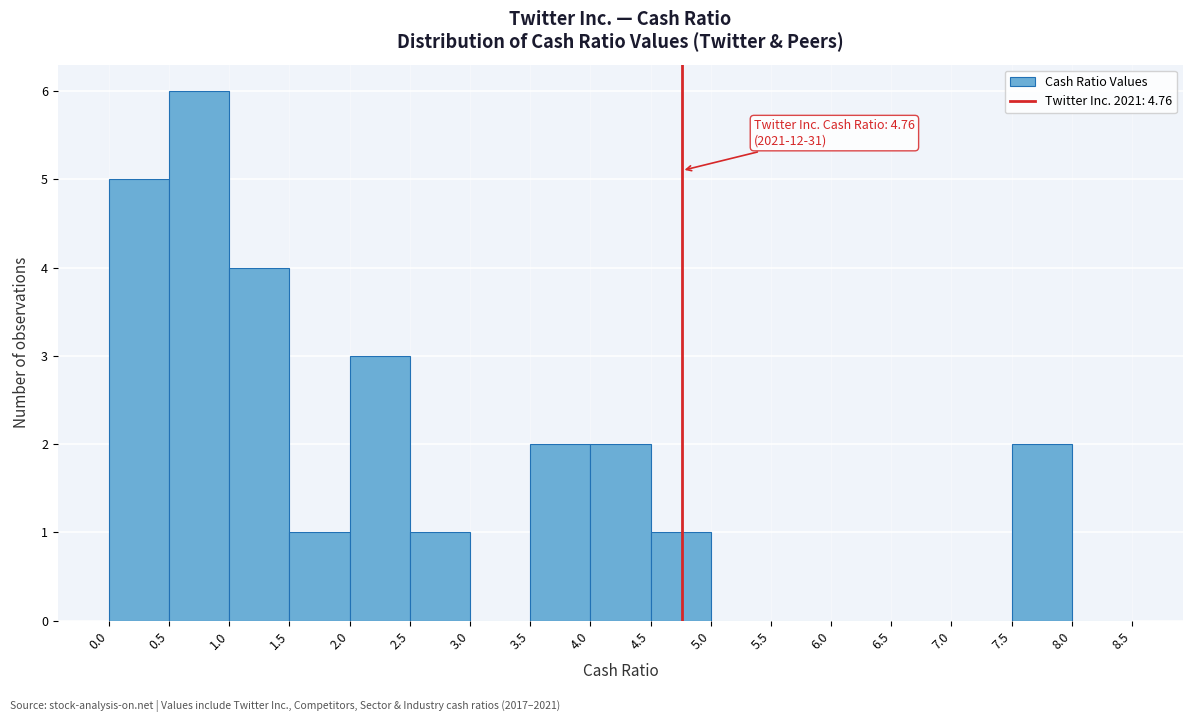

Which range on the x-axis has the tallest bar?

0.5 to 1.0